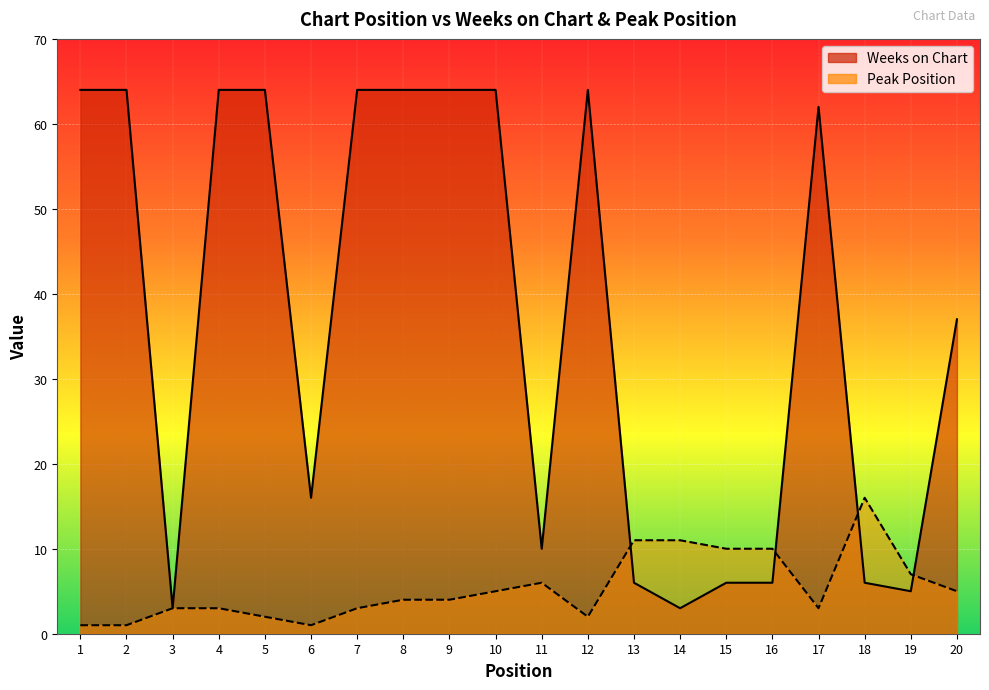

True or false: Peak Position has a value of 3 at 4.

True